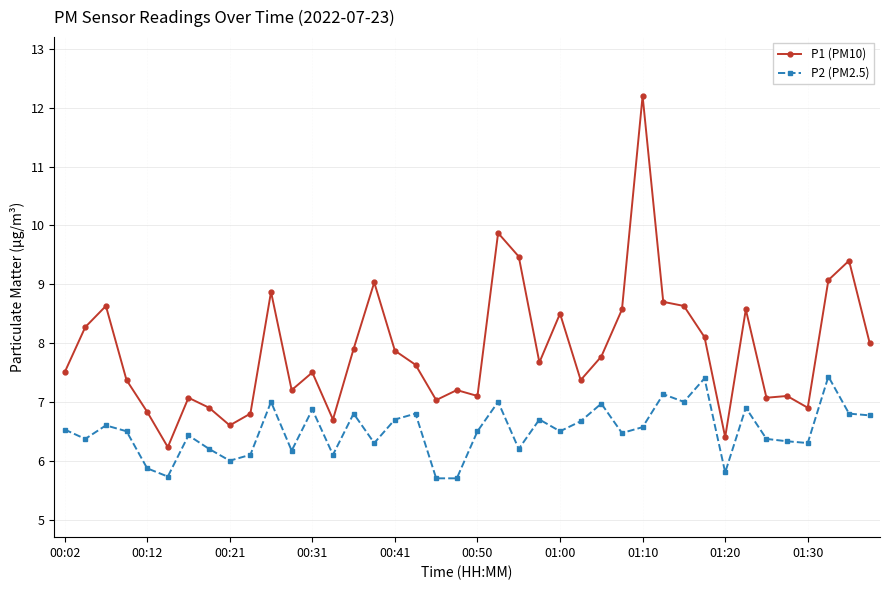

Reading left to right, list all the values displayed in this chart.

P1 (PM10): 7.5	8.3	8.6	7.4	6.8	6.2	7.1	6.9	6.6	6.8	8.9	7.2	7.5	6.7	7.9	9.0	7.9	7.6	7.0	7.2	7.1	9.9	9.5	7.7	8.5	7.4	7.8	8.6	12.2	8.7	8.6	8.1	6.4	8.6	7.1	7.1	6.9	9.1	9.4	8.0
P2 (PM2.5): 6.5	6.4	6.6	6.5	5.9	5.7	6.4	6.2	6.0	6.1	7.0	6.2	6.9	6.1	6.8	6.3	6.7	6.8	5.7	5.7	6.5	7.0	6.2	6.7	6.5	6.7	7.0	6.5	6.6	7.1	7.0	7.4	5.8	6.9	6.4	6.3	6.3	7.4	6.8	6.8